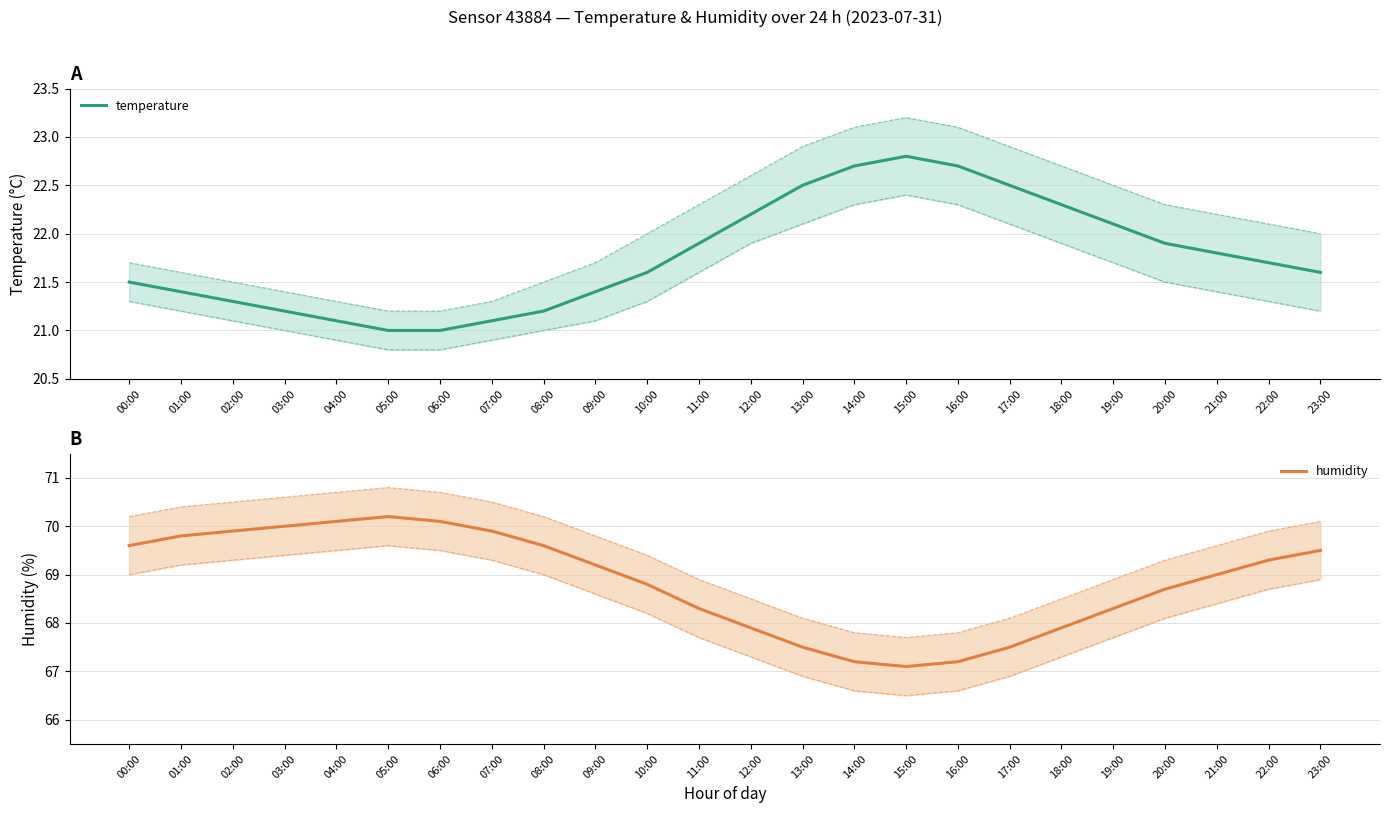

What is the value of the humidity point at the 3rd from the left?

69.9